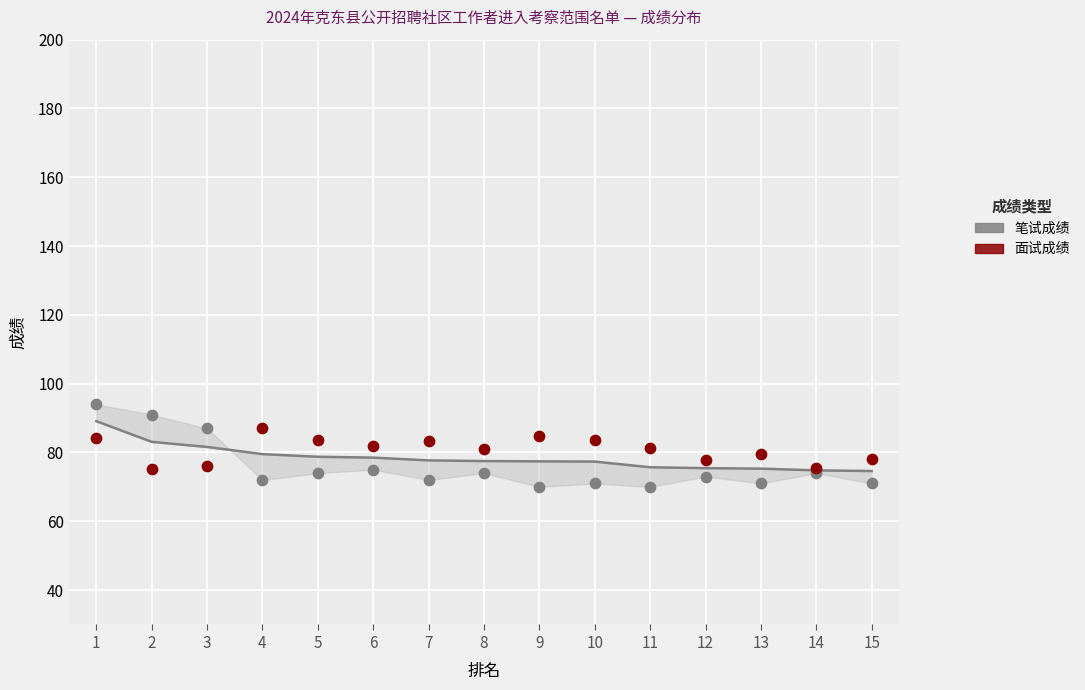

Which series reaches the maximum Y coordinate?

笔试成绩